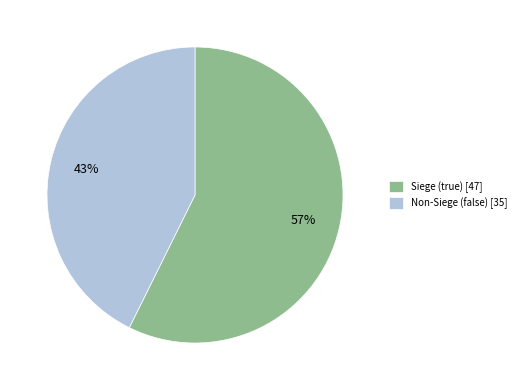

Count the number of slices in the pie.

2